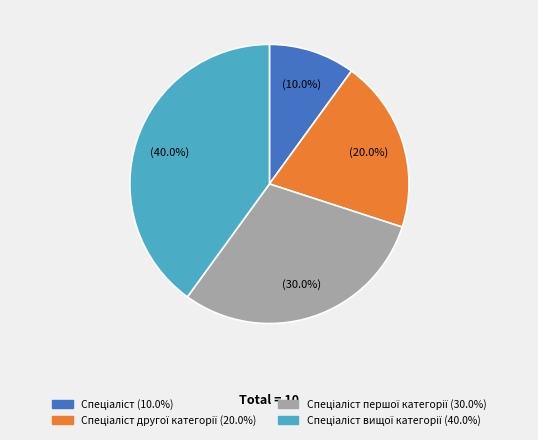

Does any single category account for the majority?

No